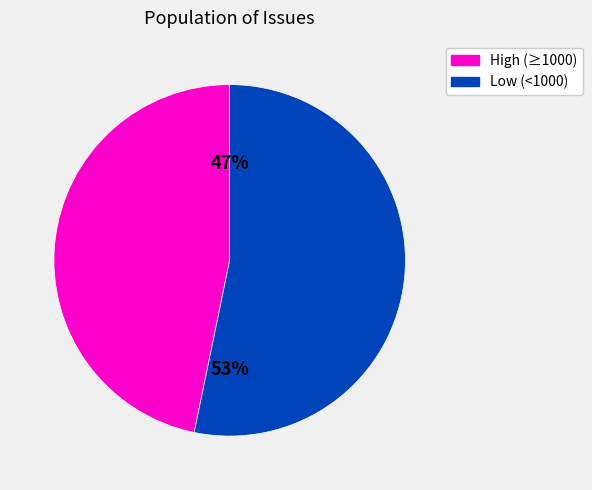

What percentage is the Low (<1000) slice, to the nearest percent?

53%